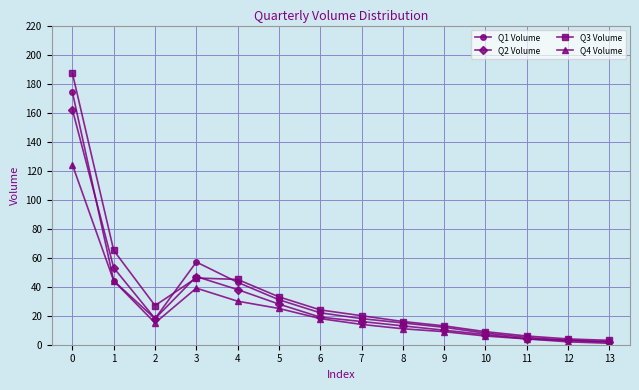

Where is the first local minimum for Q4 Volume?

2